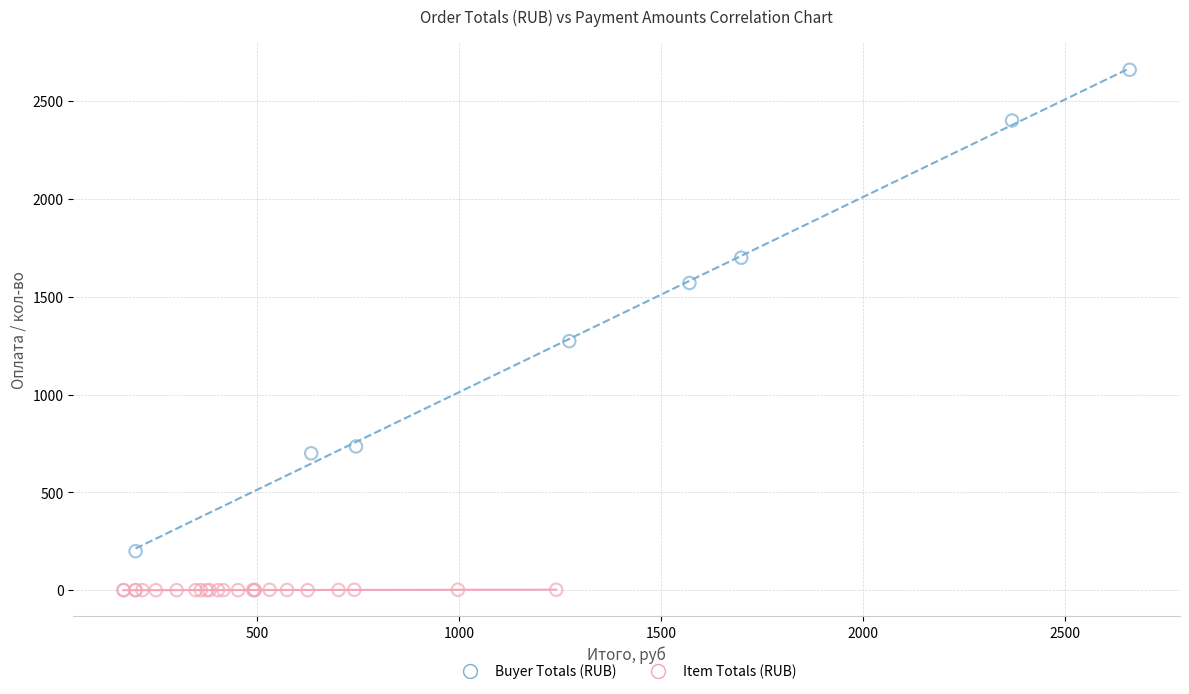

Which series contains the highest Y value?

Buyer Totals (RUB)